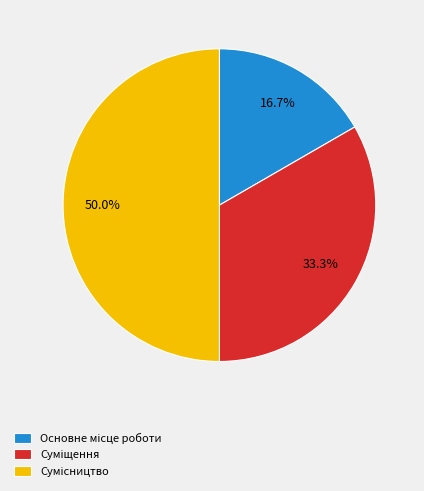

Which has a higher value, Основне місце роботи or Сумісництво?

Сумісництво